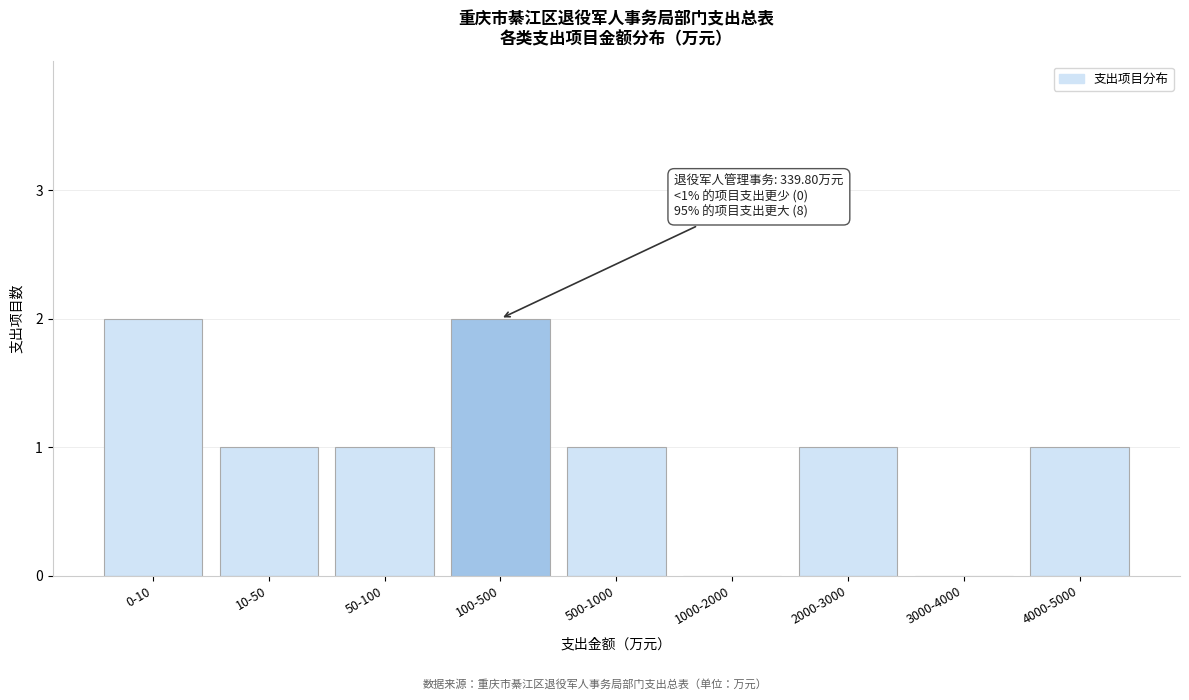

Reading right to left, list all the values displayed in this chart.

4000-5000=1	3000-4000=0	2000-3000=1	1000-2000=0	500-1000=1	100-500=2	50-100=1	10-50=1	0-10=2